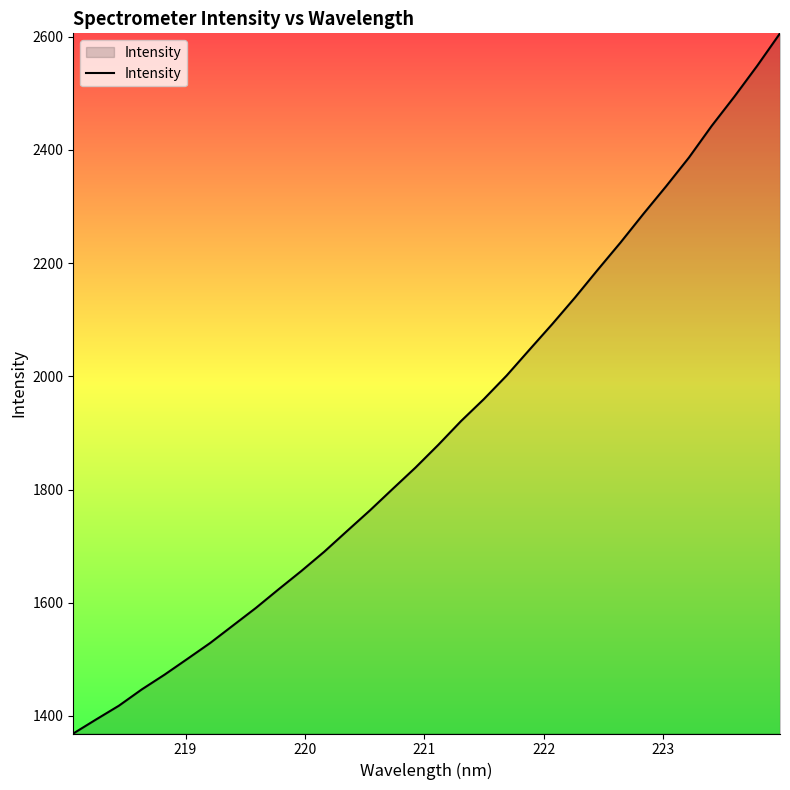

What is the greatest value displayed?

2605.8